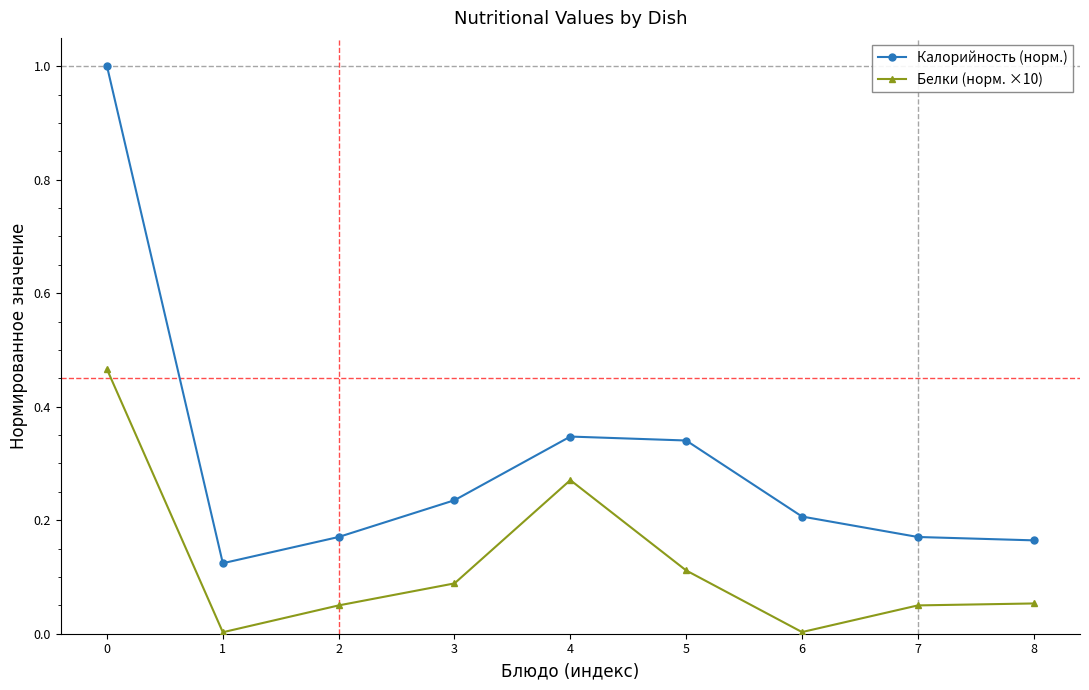

Count the number of data series in this chart.

2